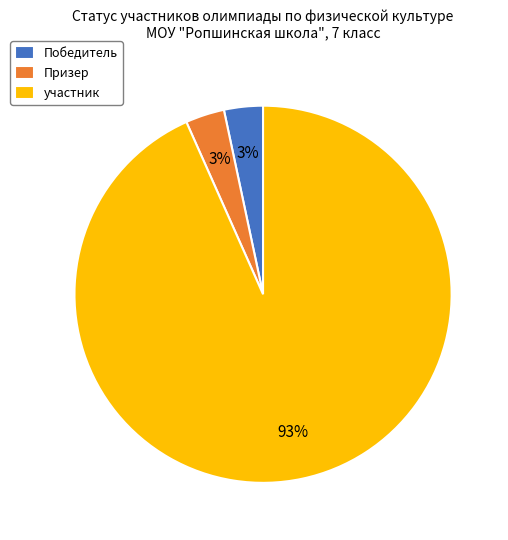

What percentage is the Призер slice, to the nearest percent?

3%